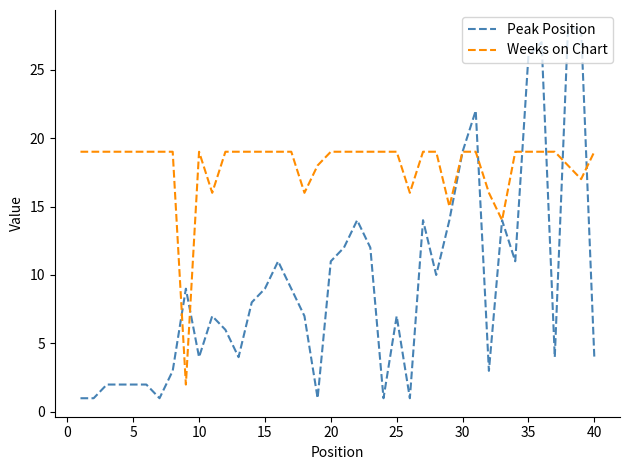

What is the greatest value displayed?

28